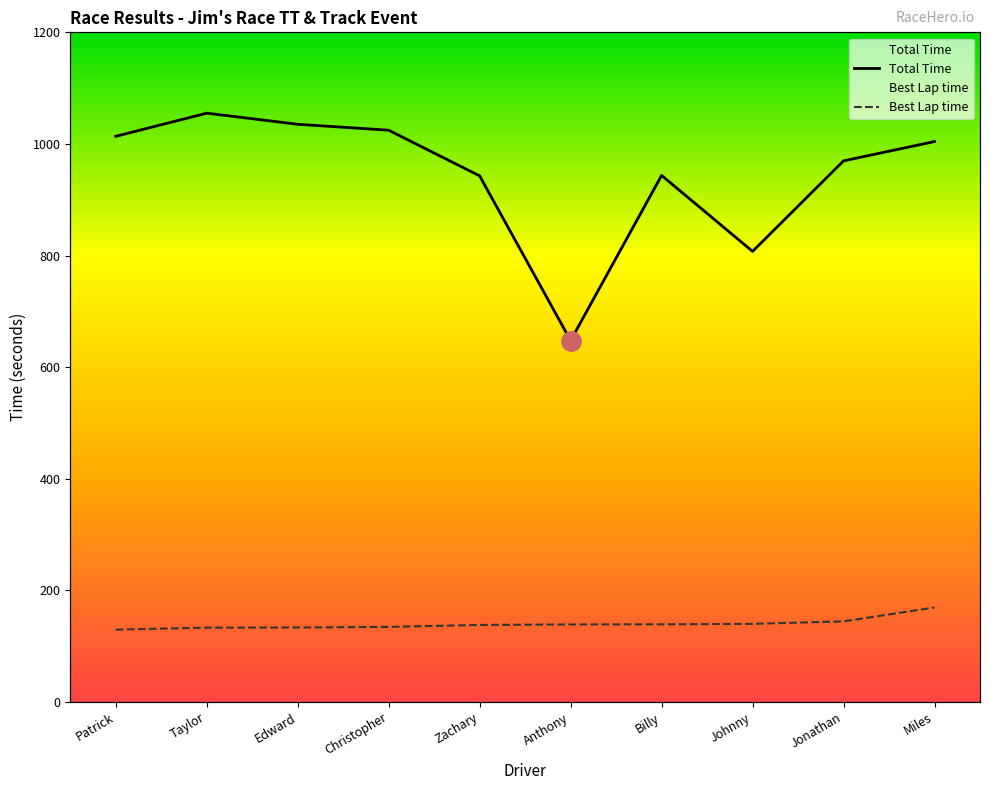

At how many categories does at least one series exceed 190?

10